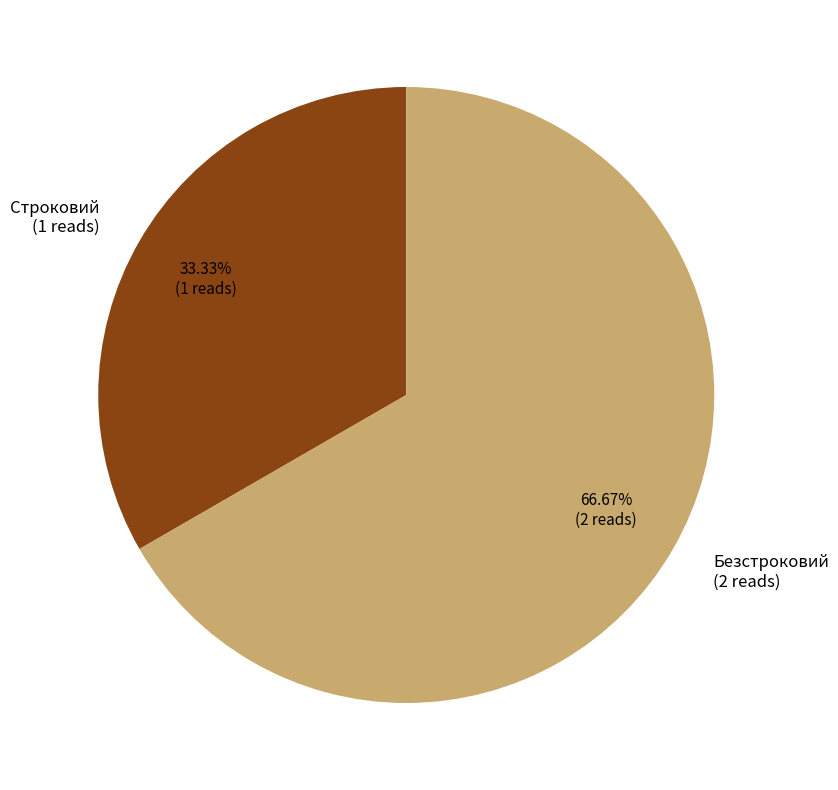

Which category accounts for the majority?

Безстроковий